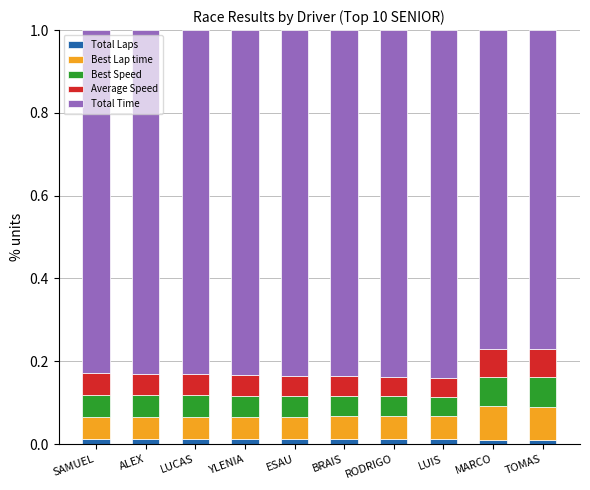

Count the Total Laps values in the range 0 to 1.

10